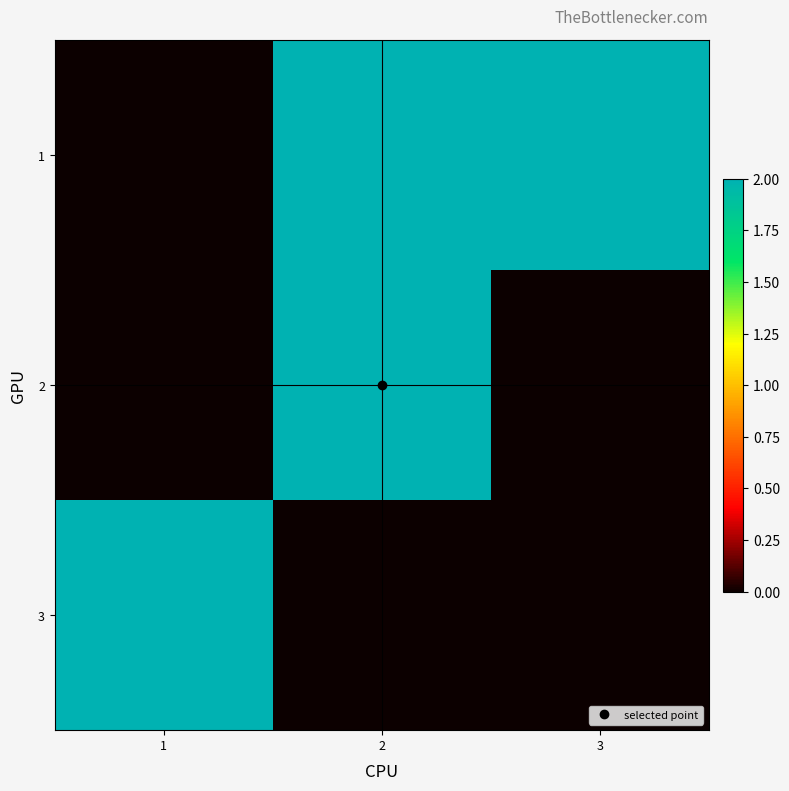

What is the total value across all series at 3?

2